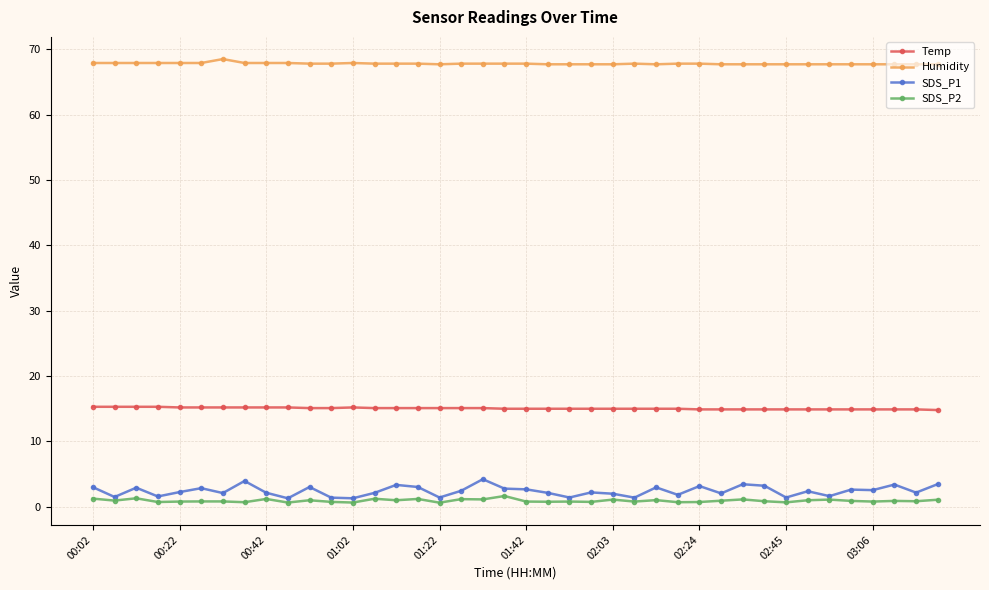

True or false: SDS_P1 and Humidity intersect in this chart.

False